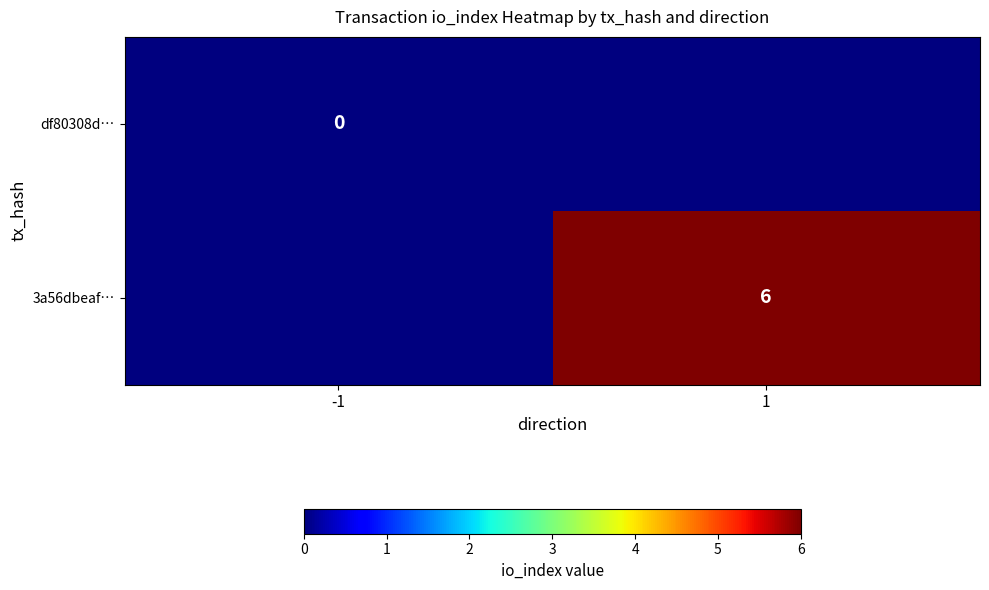

Between 1 and -1, which is larger?

1